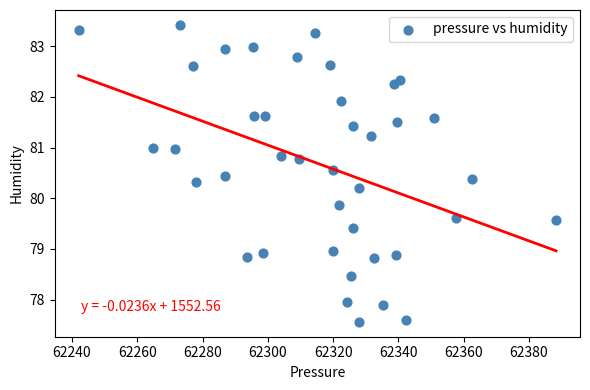

What Y value in the scatter plot is closest to 80?

79.9